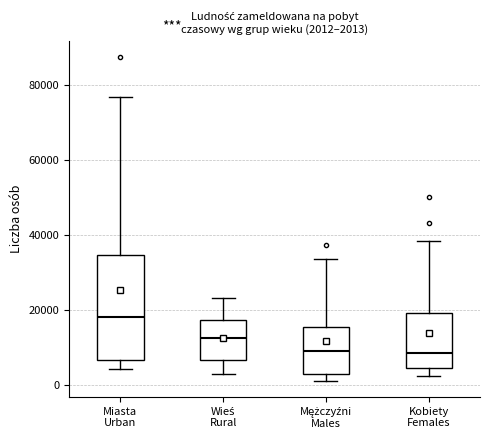

Which box's median line is the highest?

Miasta Urban